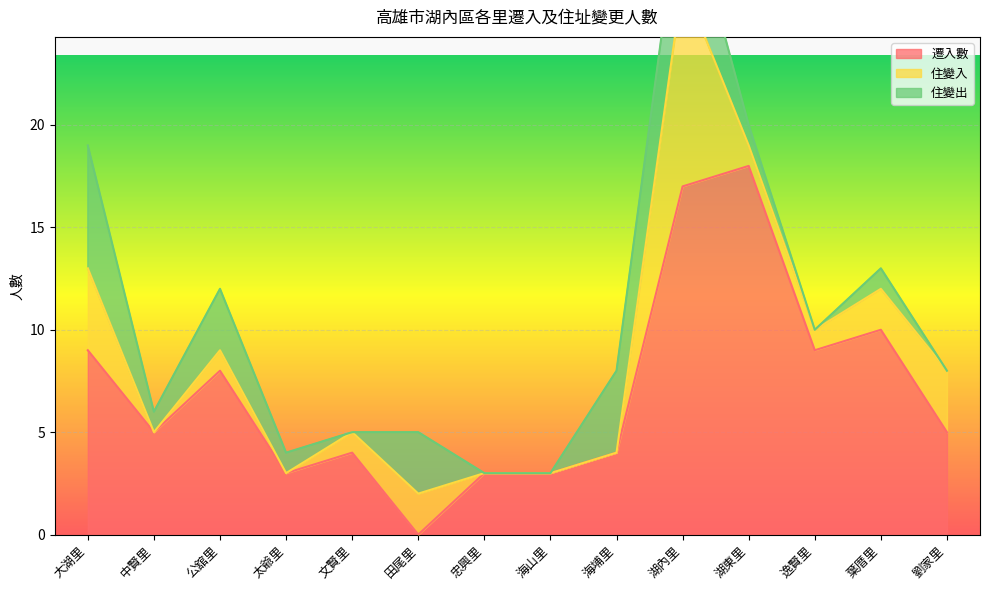

Is it true that 遷入數 equals 6 at 逸賢里?

False